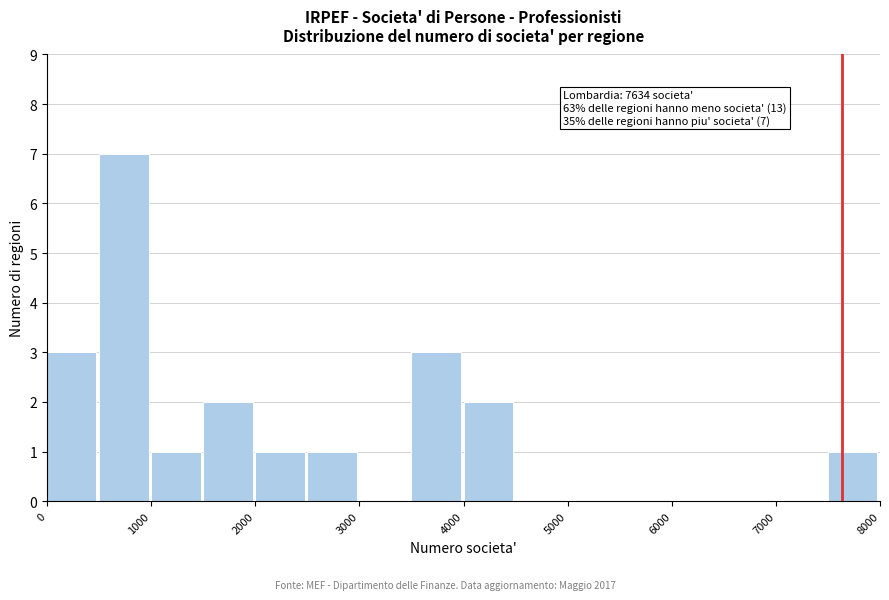

Over which range of the x-axis is the bar tallest?

500 to 1000